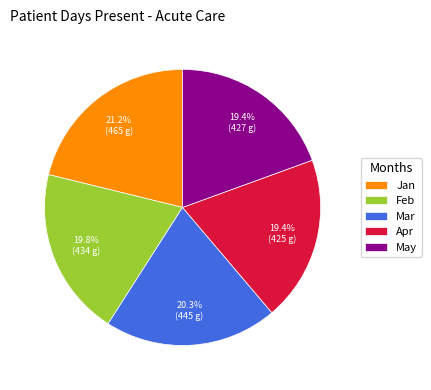

How much of the chart is everything except Jan?

78.8%